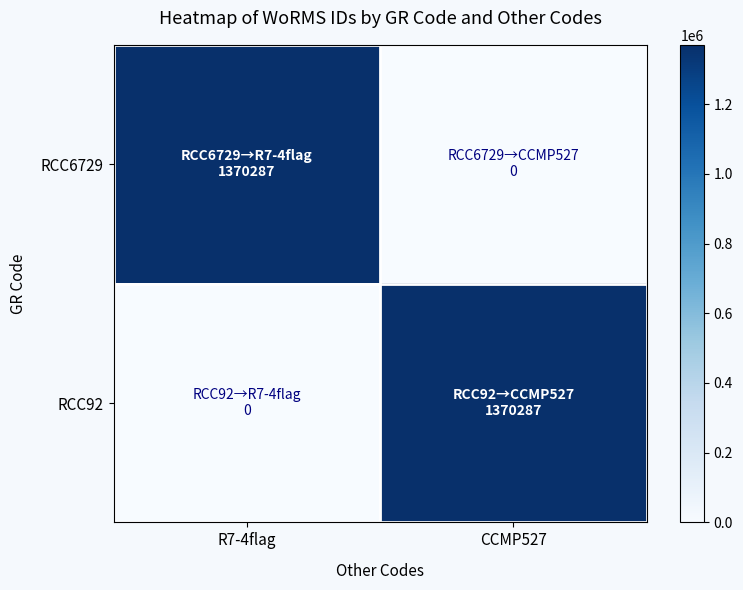

How many series are shown in this chart?

2